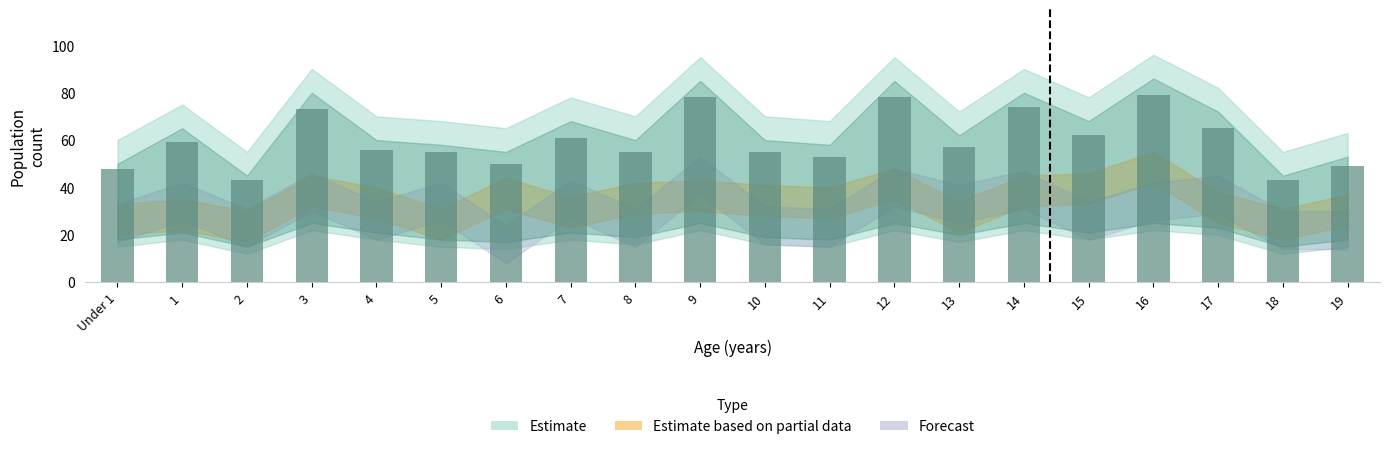

Reading left to right, extract all data points from this chart.

Under 1=48	1=59	2=43	3=73	4=56	5=55	6=50	7=61	8=55	9=78	10=55	11=53	12=78	13=57	14=74	15=62	16=79	17=65	18=43	19=49